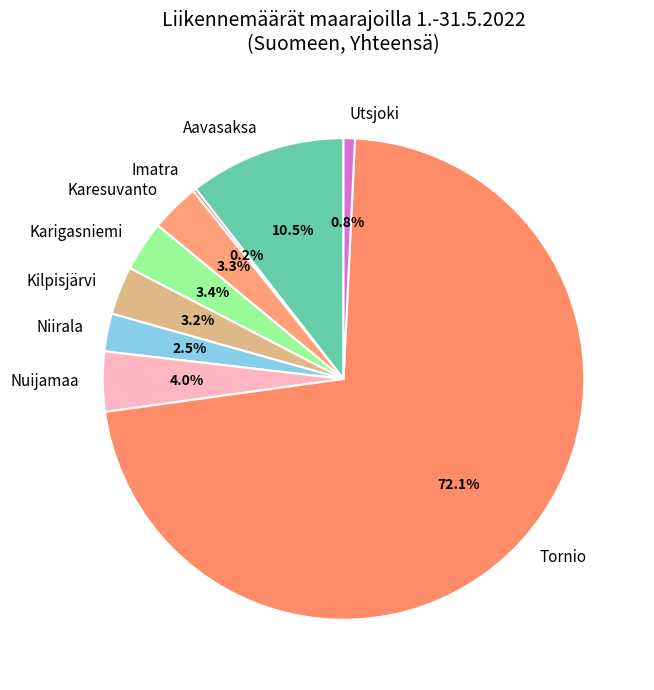

Which category has the biggest portion of the pie?

Tornio